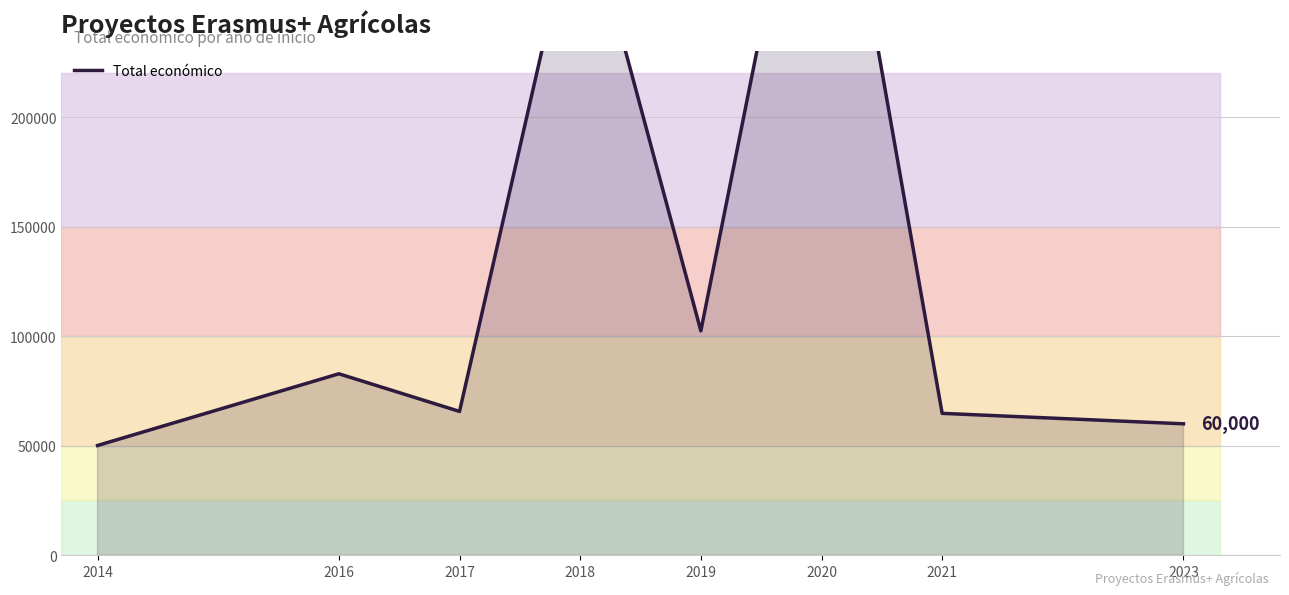

What is the smallest value displayed?

50102